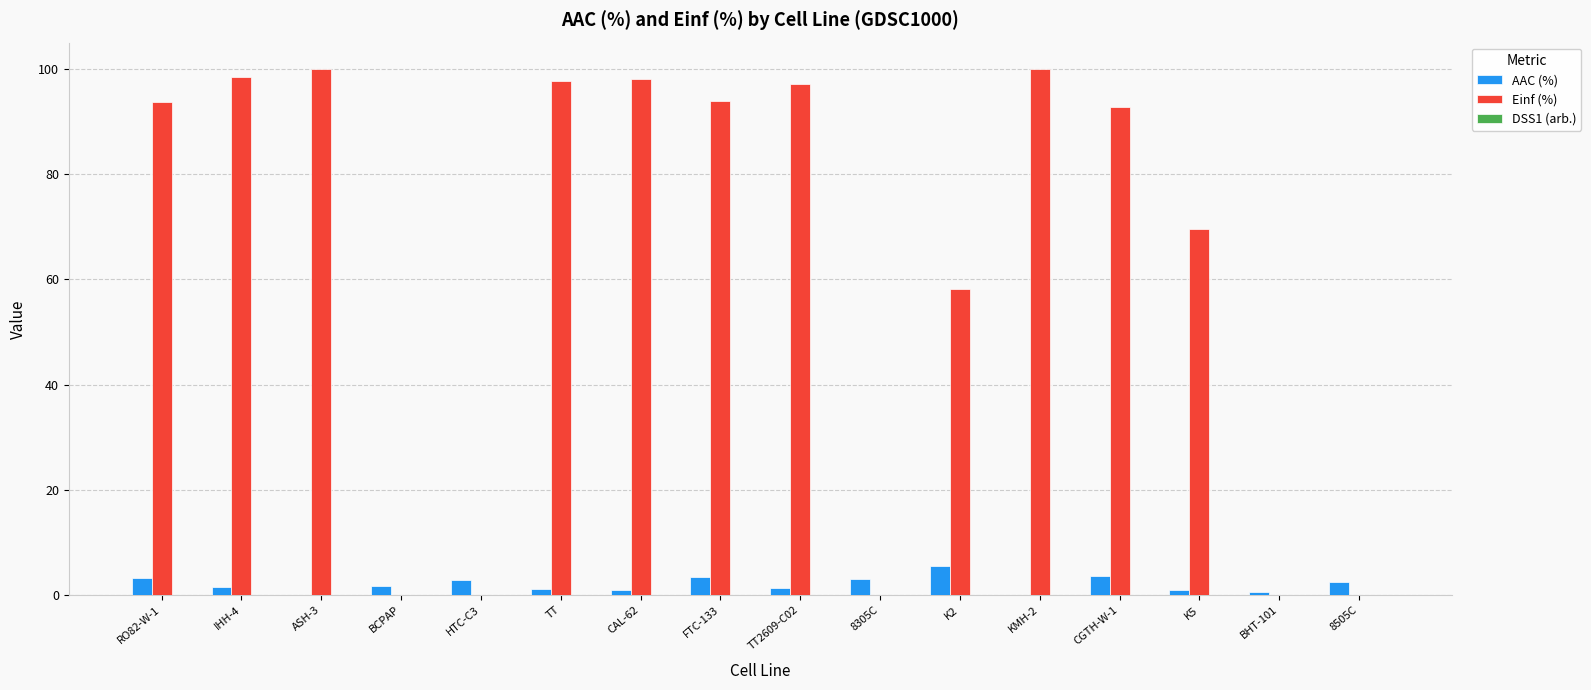

The Einf (%) series shows 57.0 at BCPAP. True or false?

False